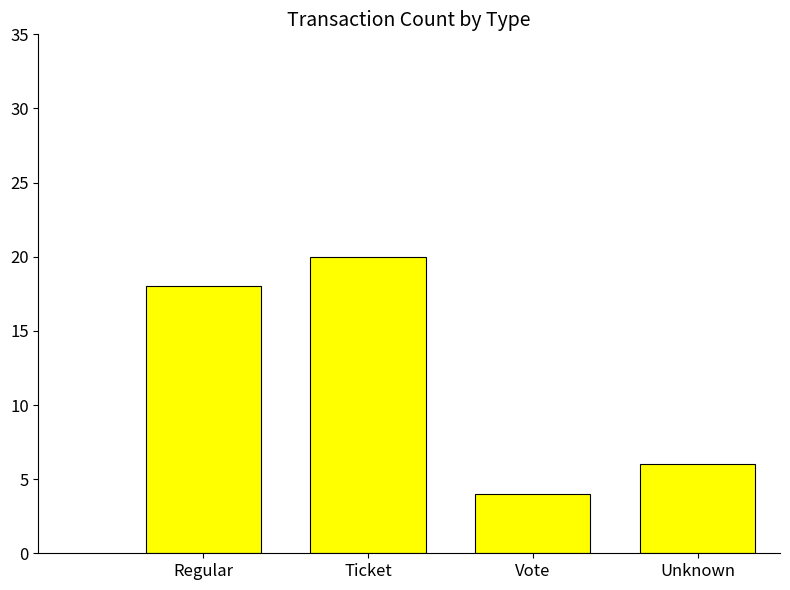

True or false: the data shows 6 at Vote.

False